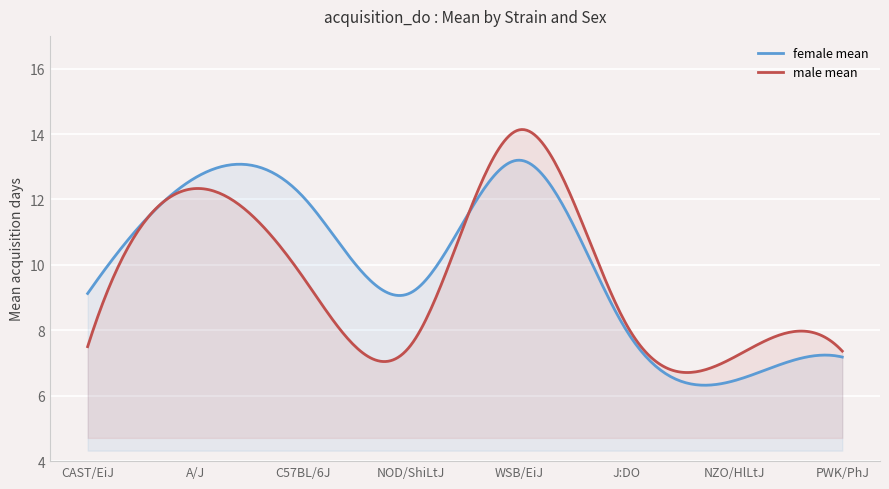

The female mean series shows 2.3 at CAST/EiJ. True or false?

False